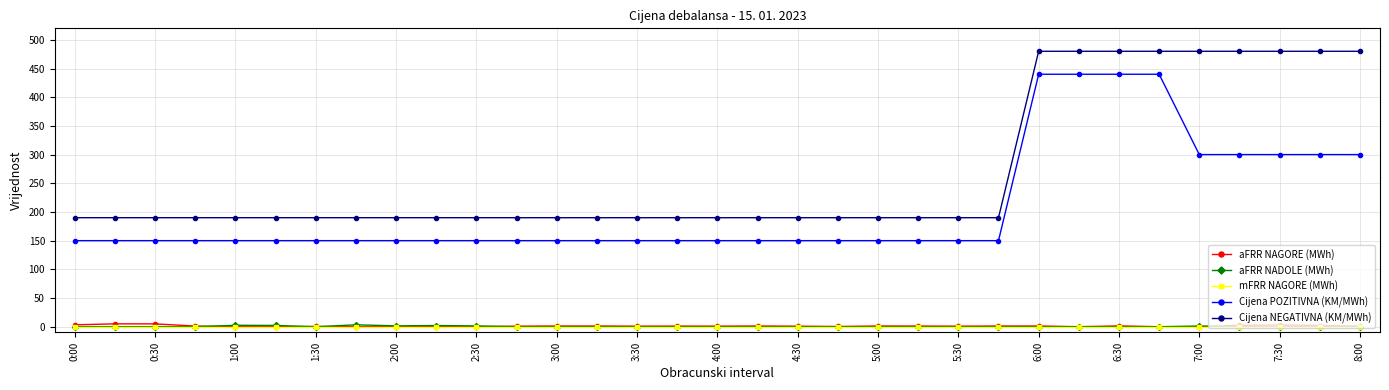

Which series has the largest total across all categories?

Cijena NEGATIVNA (KM/MWh)